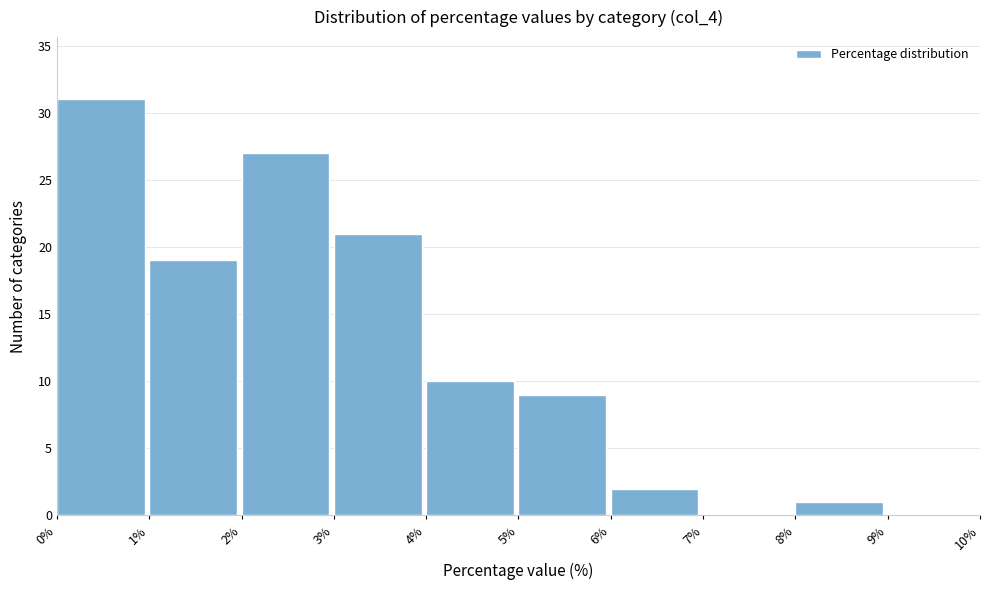

Reading left to right, list every bar in this chart as the range it spans on the x-axis followed by its height. The values are not printed on the chart, so give them approximately, as read against the axis.

0% to 1%: 31
1% to 2%: 19
2% to 3%: 27
3% to 4%: 21
4% to 5%: 10
5% to 6%: 9
6% to 7%: 2
7% to 8%: 0
8% to 9%: 1
9% to 10%: 0